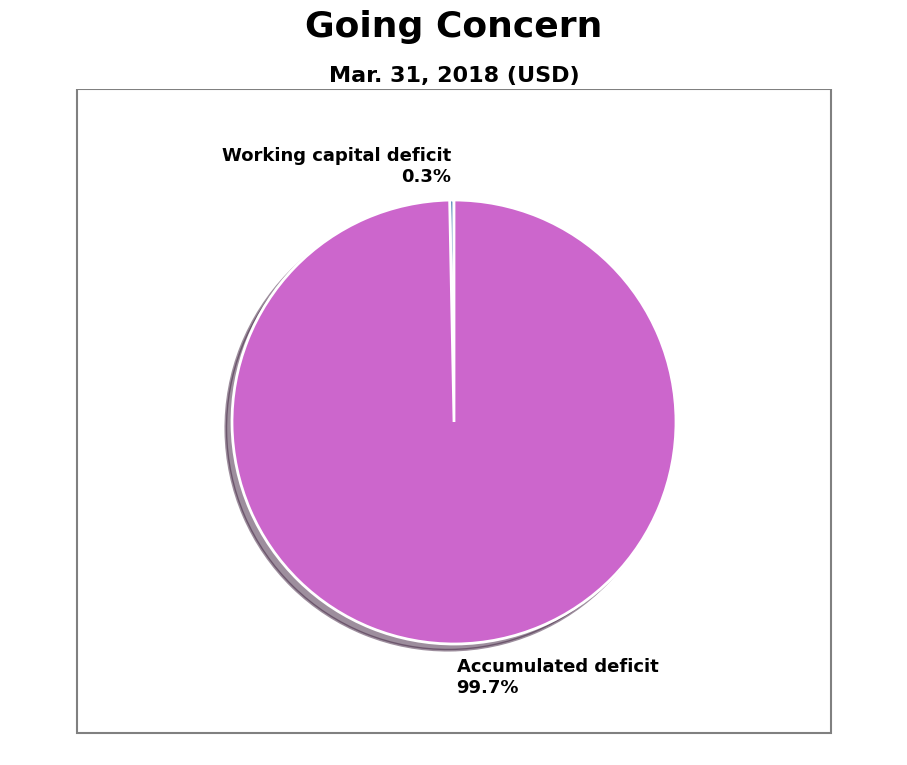

Rank the categories by value from highest to lowest.

Accumulated deficit, Working capital deficit